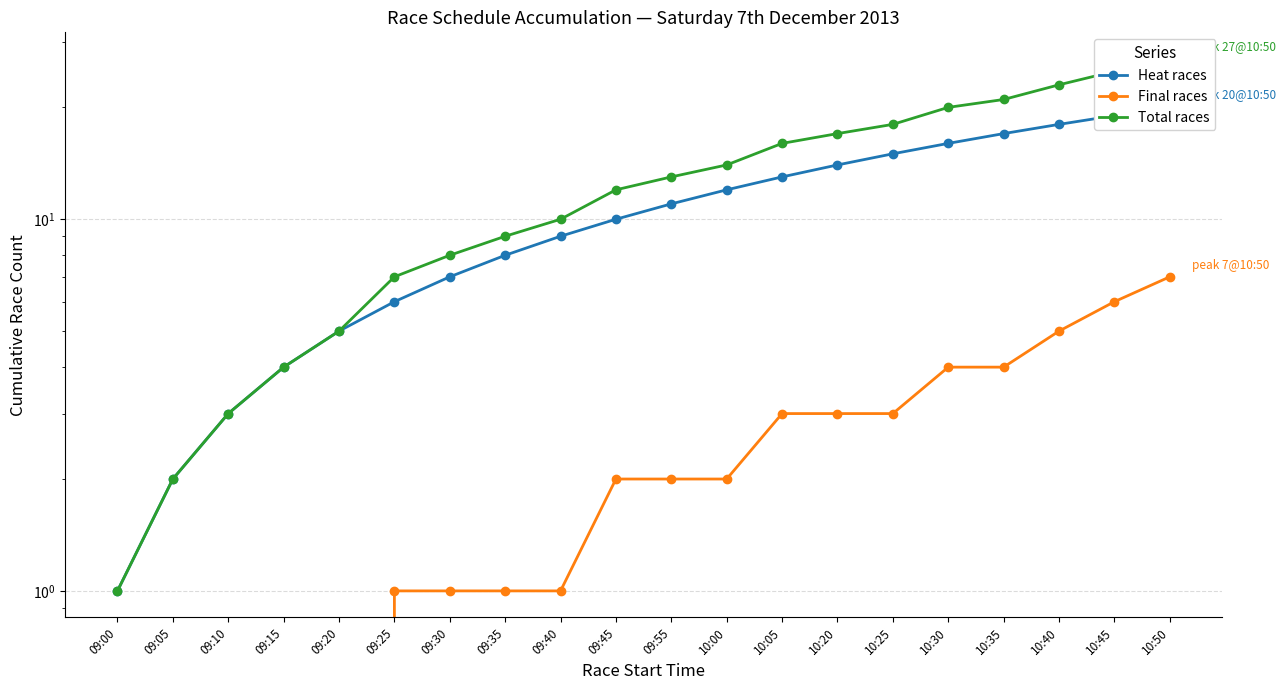

What is the difference between the maximum and minimum values in the Total races series?

26